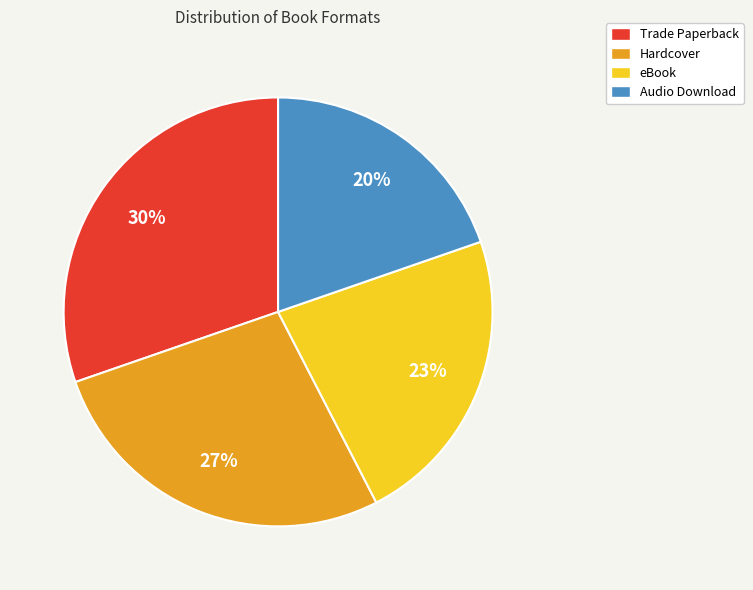

To the nearest percent, what is the average slice percentage?

25%